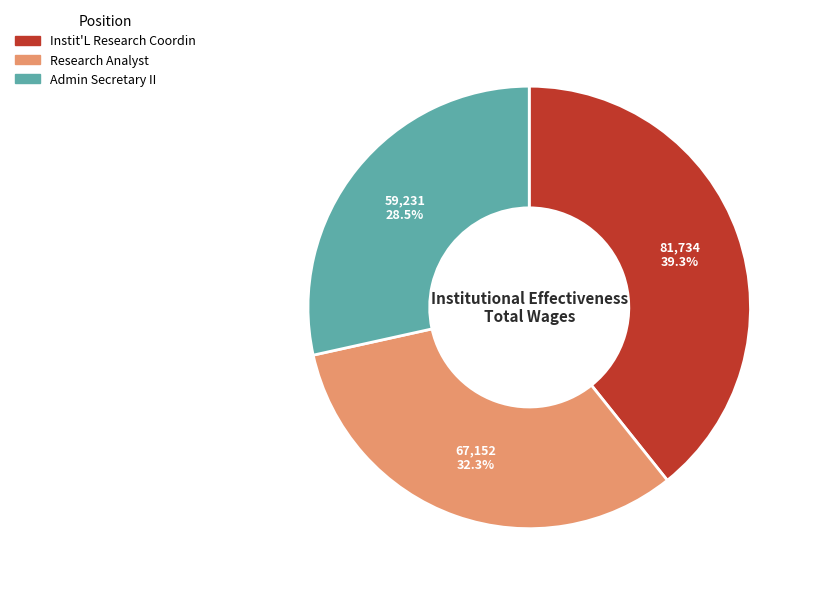

Count the number of slices in the pie.

3